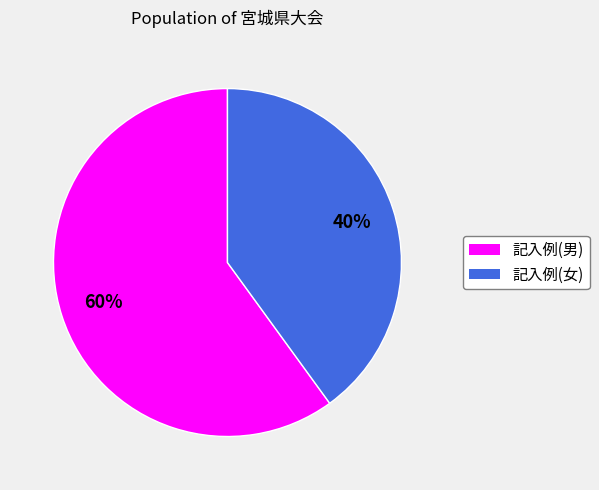

Between 記入例(男) and 記入例(女), which is larger?

記入例(男)